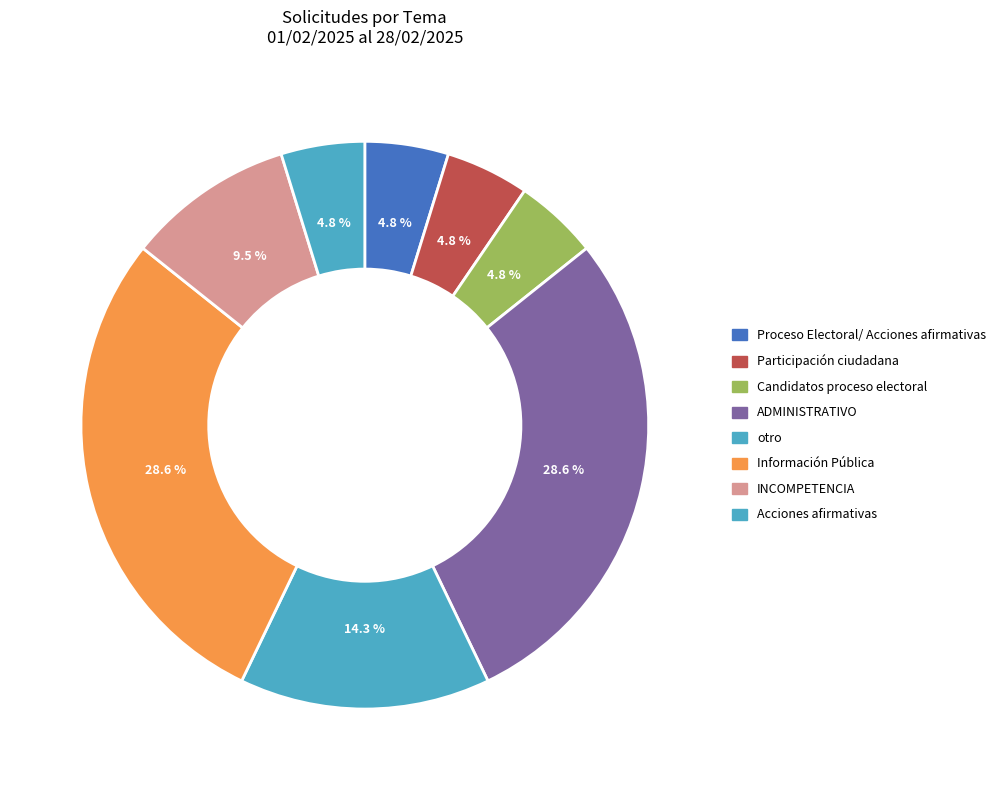

The ADMINISTRATIVO slice represents 29% of the pie. True or false?

True